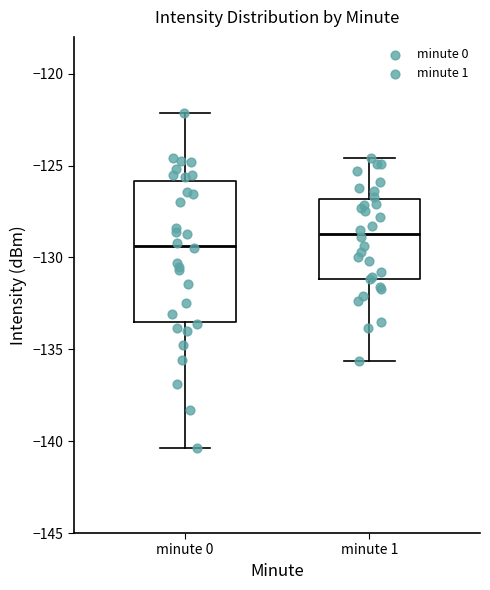

Which box is the tallest, from its lower edge to its upper edge?

minute 0